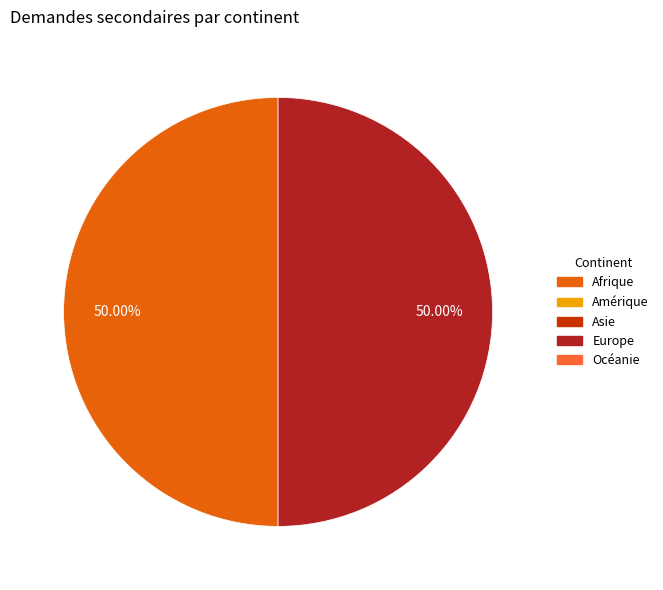

How many slices are in this pie chart?

2